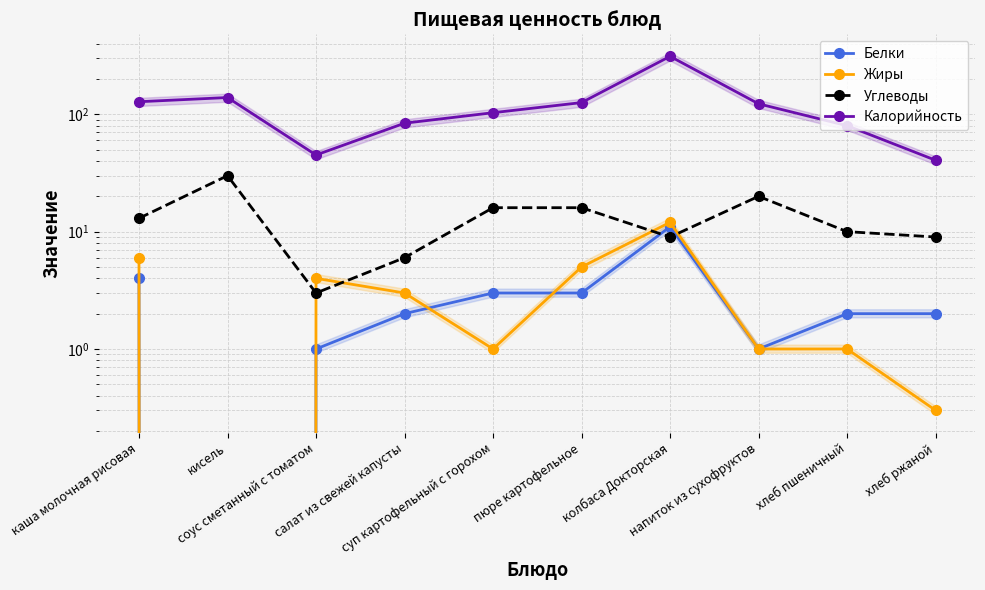

Reading left to right, extract all data points from this chart.

Белки: каша молочная рисовая=4.0	кисель=0.0	соус сметанный с томатом=1.0	салат из свежей капусты=2.0	суп картофельный с горохом=3.0	пюре картофельное=3.0	колбаса Докторская=11.0	напиток из сухофруктов=1.0	хлеб пшеничный=2.0	хлеб ржаной=2.0
Жиры: каша молочная рисовая=6.0	кисель=0.0	соус сметанный с томатом=4.0	салат из свежей капусты=3.0	суп картофельный с горохом=1.0	пюре картофельное=5.0	колбаса Докторская=12.0	напиток из сухофруктов=1.0	хлеб пшеничный=1.0	хлеб ржаной=0.3
Углеводы: каша молочная рисовая=13.0	кисель=30.0	соус сметанный с томатом=3.0	салат из свежей капусты=6.0	суп картофельный с горохом=16.0	пюре картофельное=16.0	колбаса Докторская=9.0	напиток из сухофруктов=20.0	хлеб пшеничный=10.0	хлеб ржаной=9.0
Калорийность: каша молочная рисовая=128.0	кисель=139.0	соус сметанный с томатом=45.0	салат из свежей капусты=84.0	суп картофельный с горохом=103.2	пюре картофельное=125.9	колбаса Докторская=312.0	напиток из сухофруктов=122.9	хлеб пшеничный=80.0	хлеб ржаной=40.6